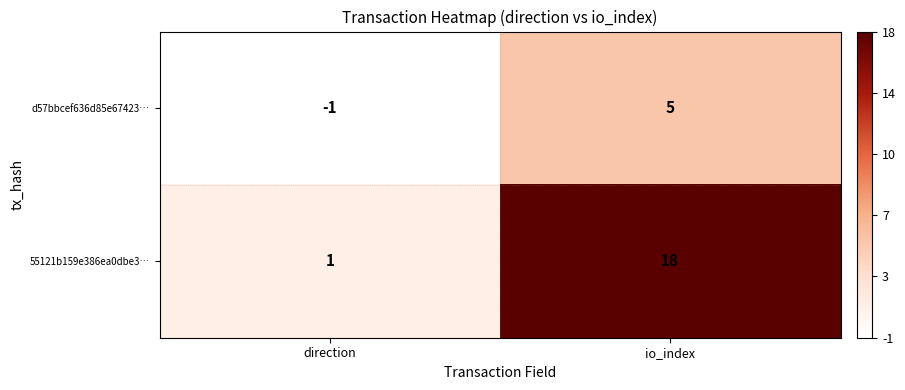

How many categories are shown in the chart?

2